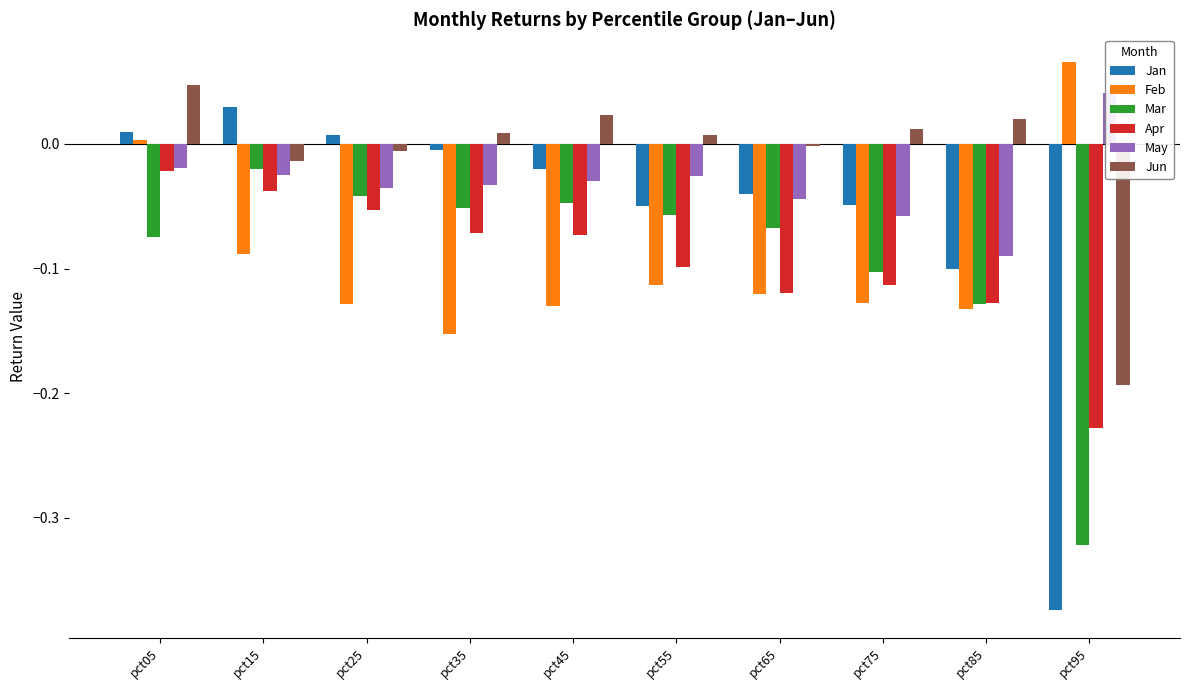

True or false: Apr has a value of -0.1 at pct45.

False